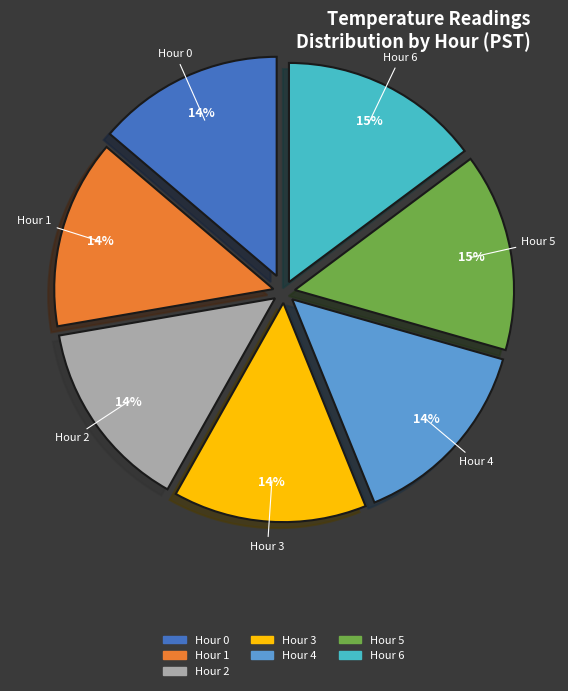

Between Hour 5 and Hour 2, which is larger?

Hour 5